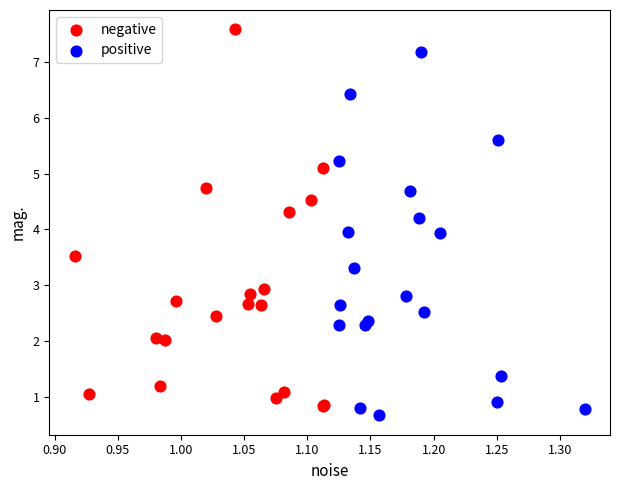

Which series has the widest spread of Y values?

negative